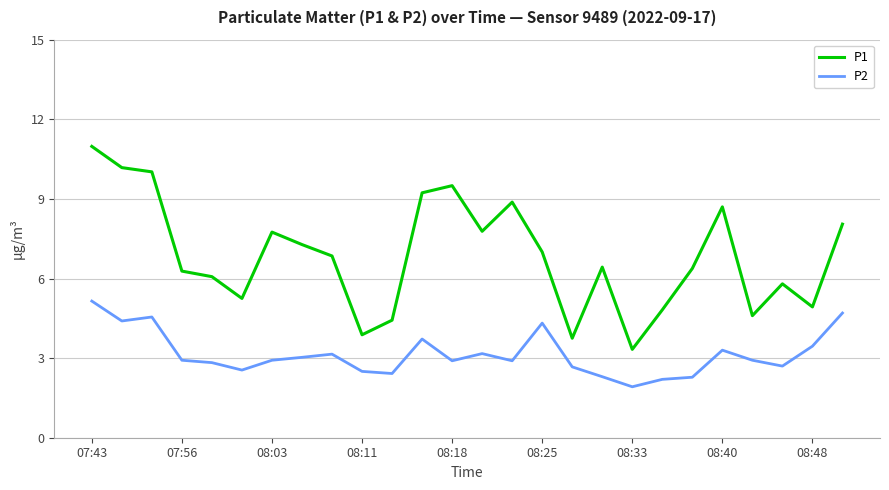

Which series has the largest total across all categories?

P1